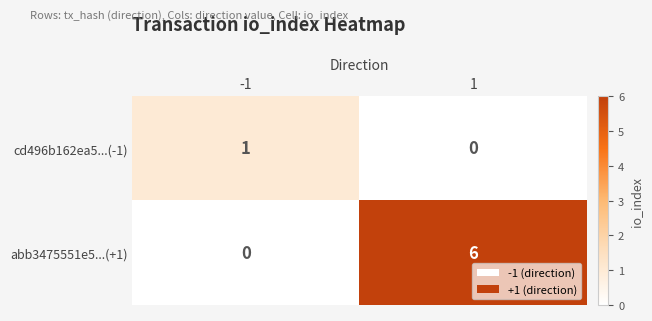

Is it true that abb3475551e5...(+1) equals 0 at -1?

True